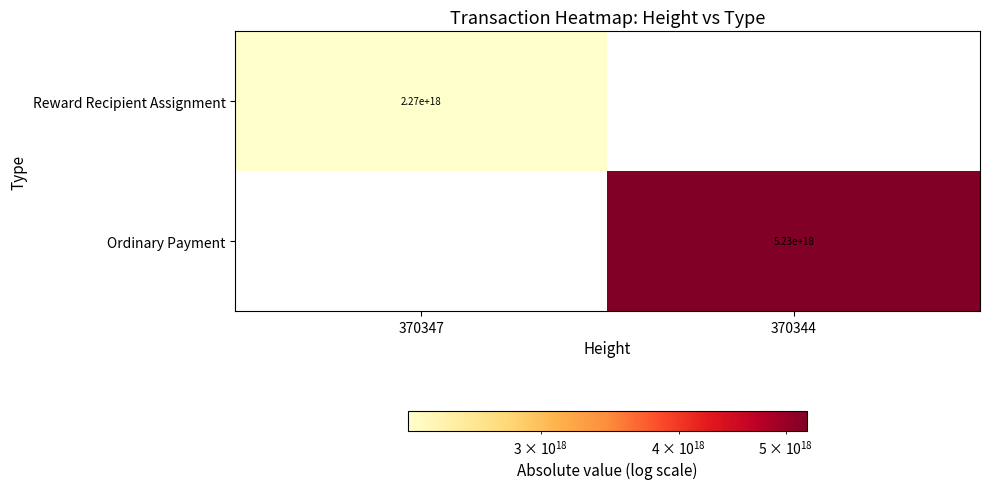

True or false: Reward Recipient Assignment has a value of 1276137206925070848 at 370347.

False